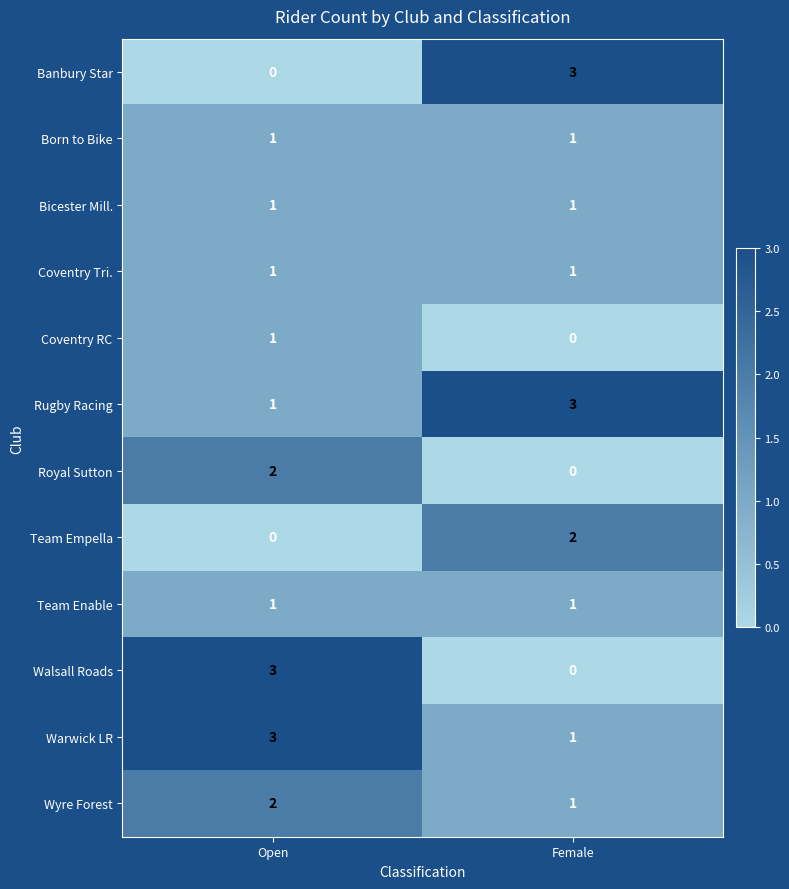

Which category has the lowest value in the Team Empella series?

Open